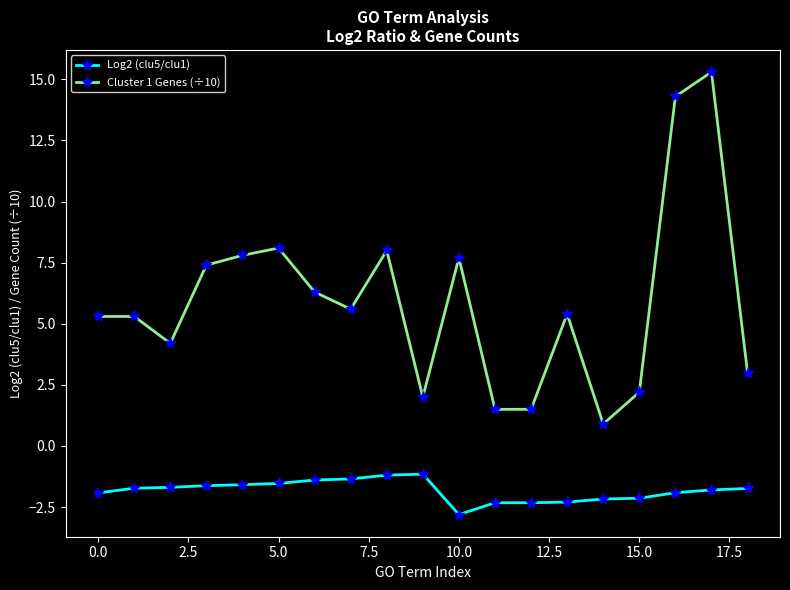

True or false: Cluster 1 Genes (÷10) has more than 2 points higher than both neighbors.

True